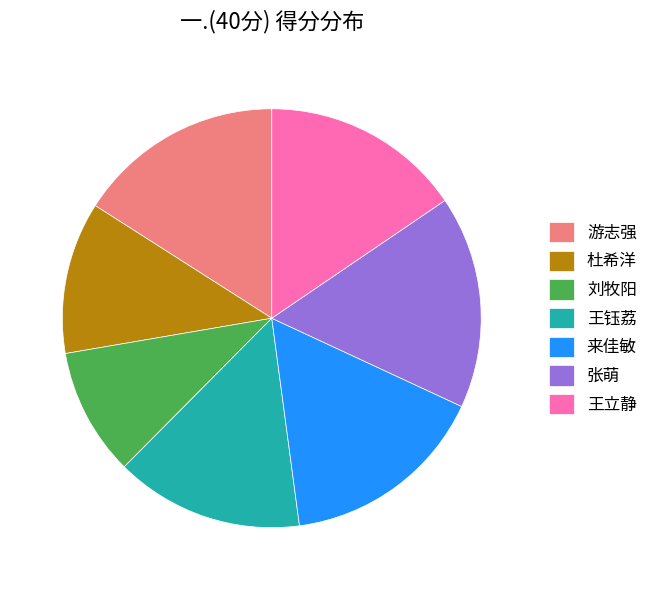

Is the sum of 王立静 and 王钰荔 greater than half?

No